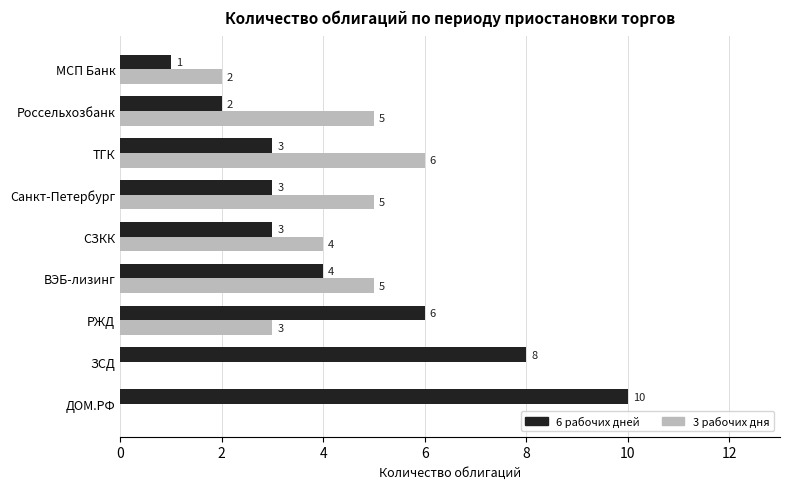

Which series has the largest total across all categories?

6 рабочих дней